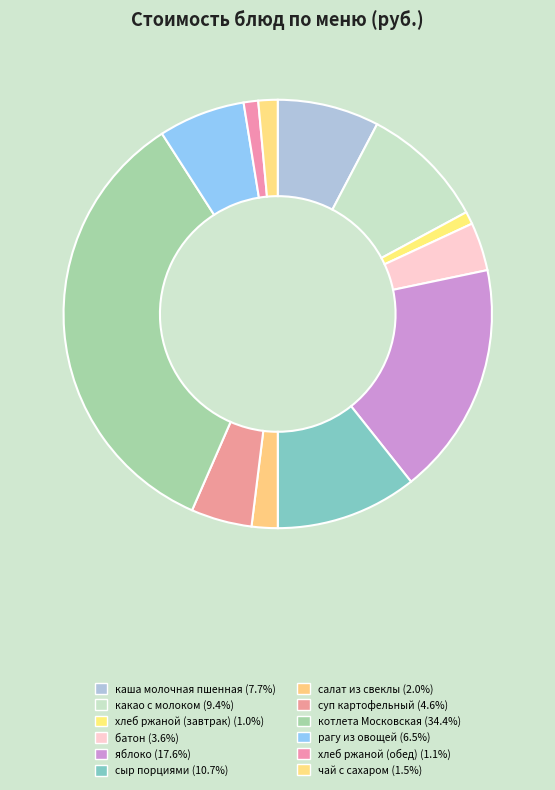

The салат из свеклы slice represents 2% of the pie. True or false?

True